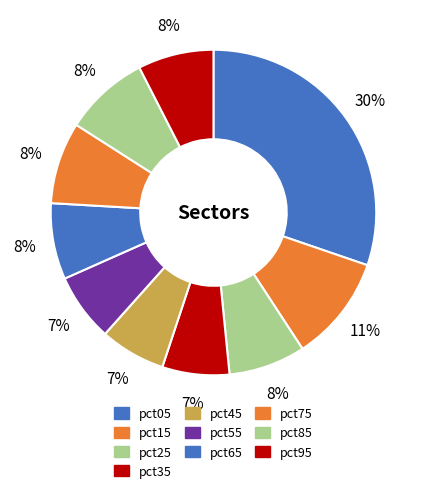

Is the sum of pct85 and pct75 greater than half?

No